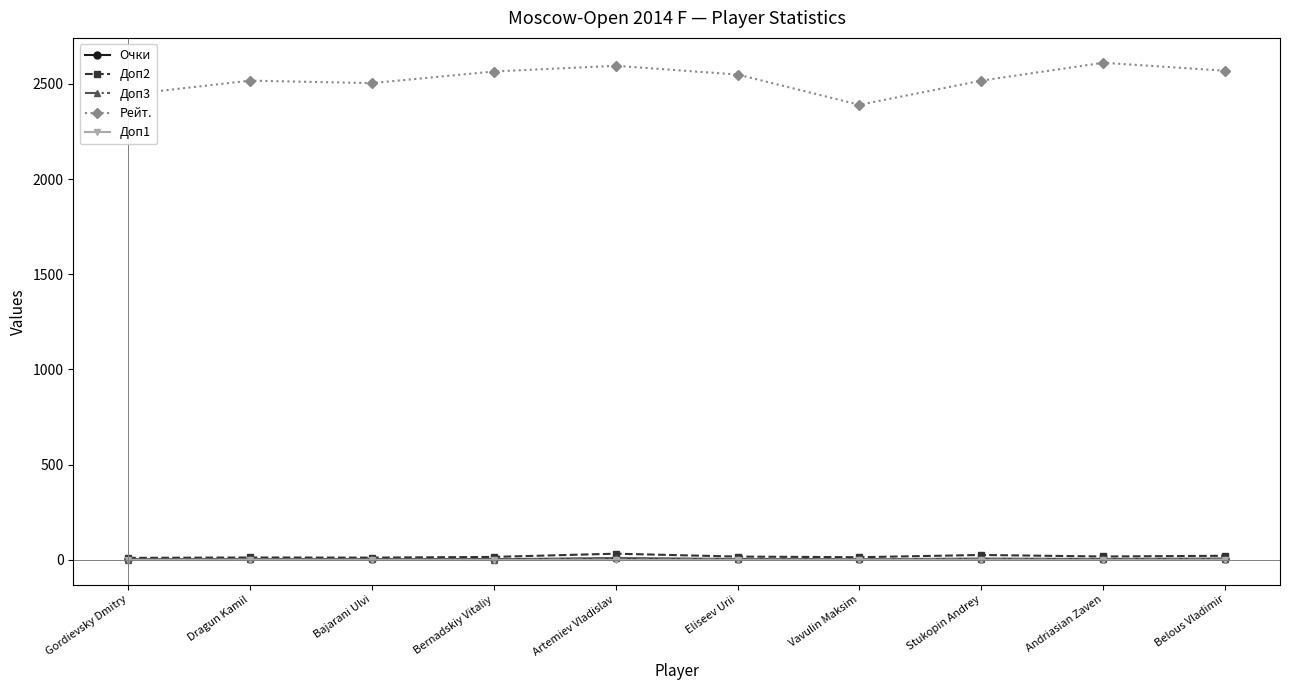

Which series has the largest range (max minus min)?

Рейт.